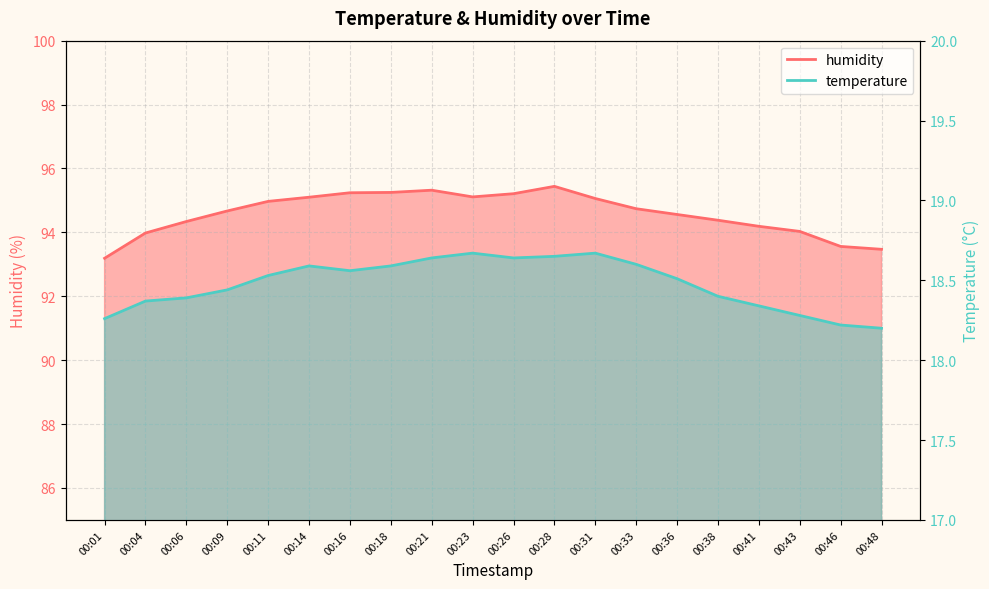

True or false: temperature and humidity intersect in this chart.

False